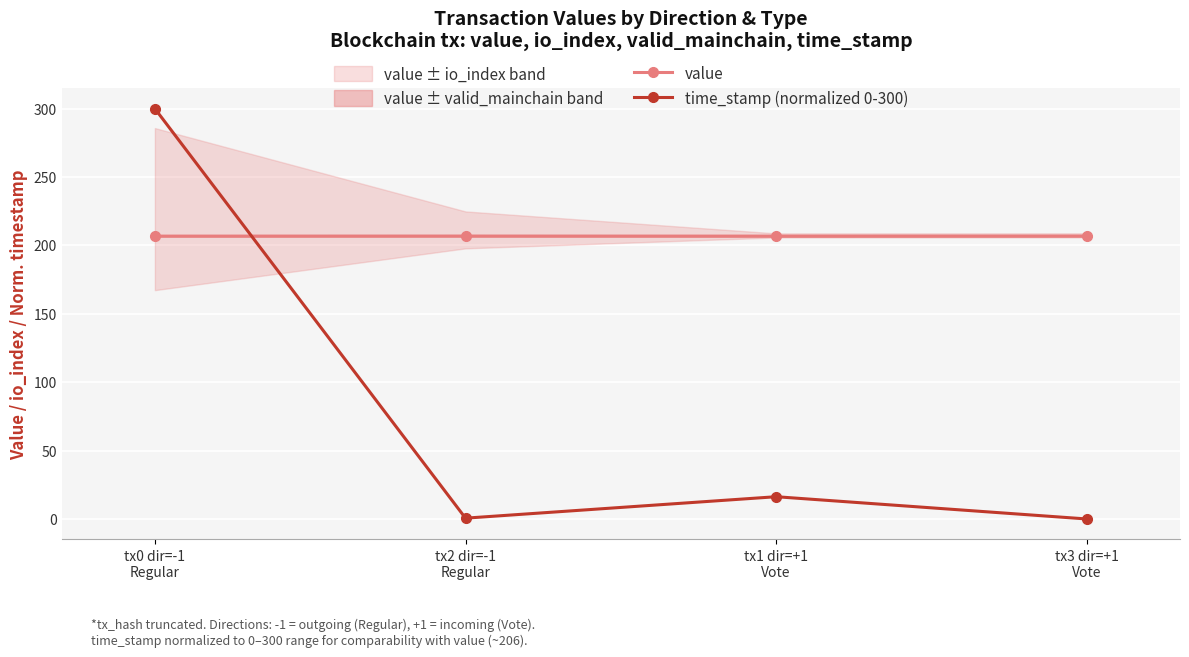

At which category does the chart reach its peak across all series?

tx0 dir=-1
Regular